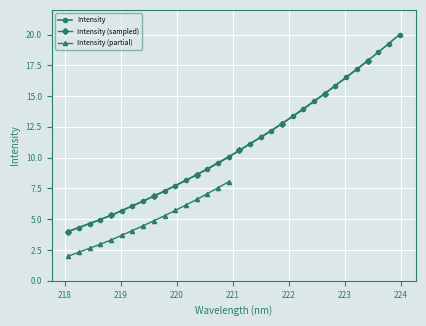

Is it true that the value at 221.8812 is 12.8?

True